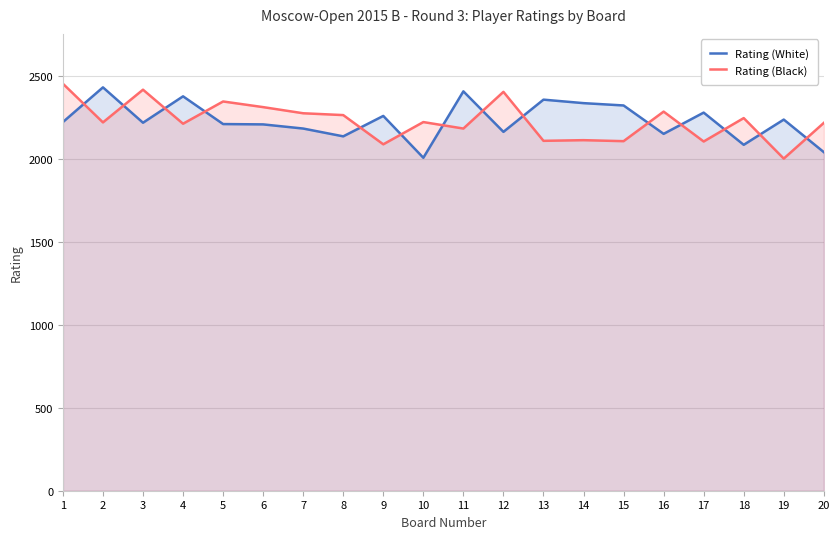

List the series in order of their peak value, highest first.

Rating (Black), Rating (White)